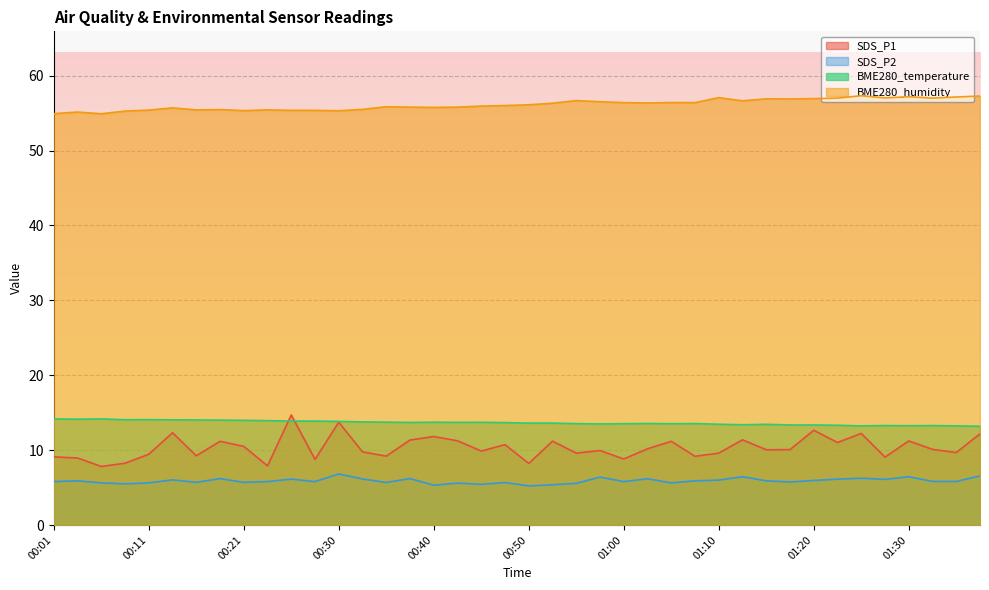

Read the SDS_P2 value at 00:50.

5.2